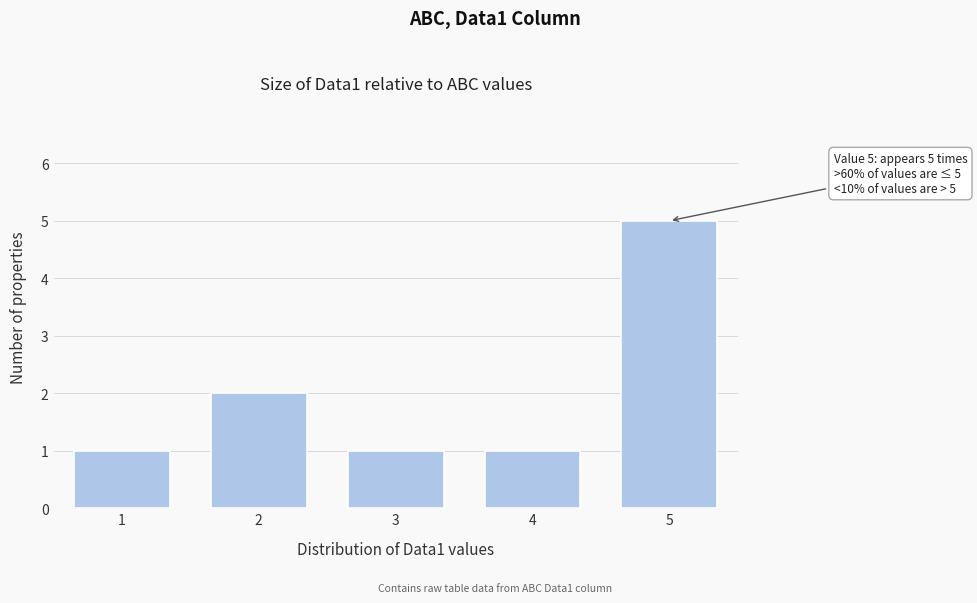

Reading left to right, transcribe all the data shown in this chart.

1=1	2=2	3=1	4=1	5=5